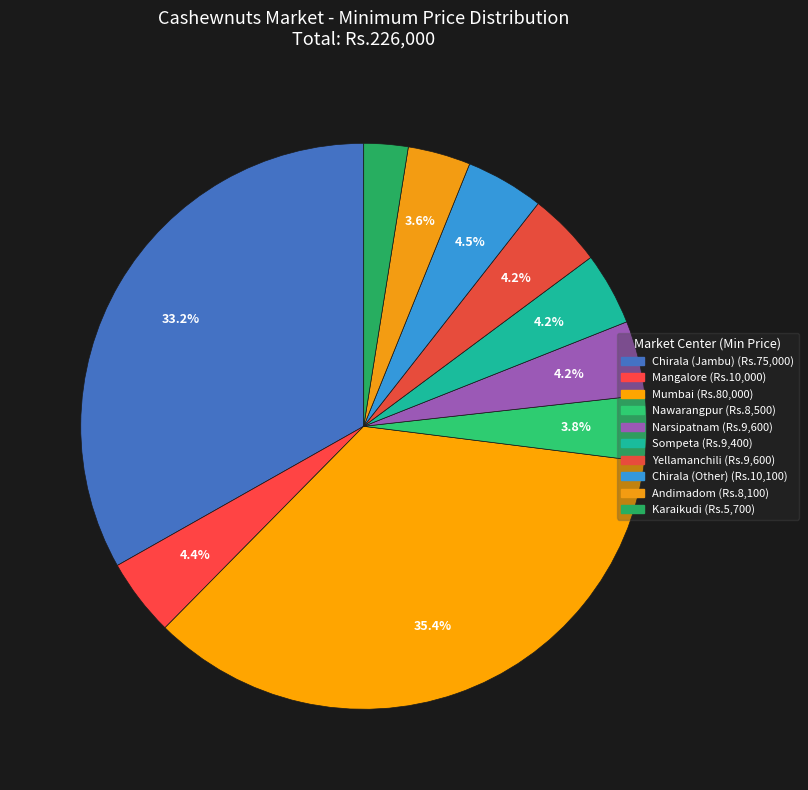

To the nearest percent, what portion does Andimadom represent?

4%